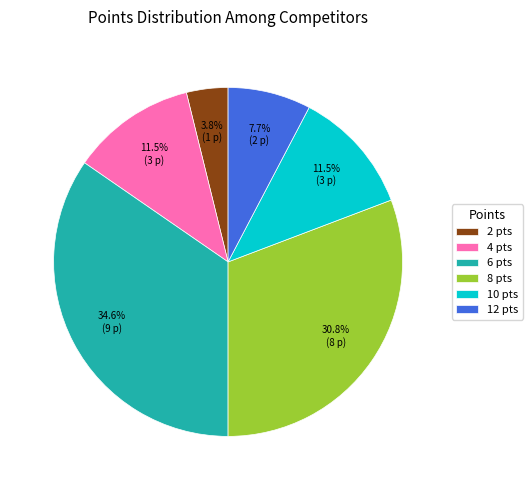

Do 6 and 8 together represent more than half of the pie?

Yes